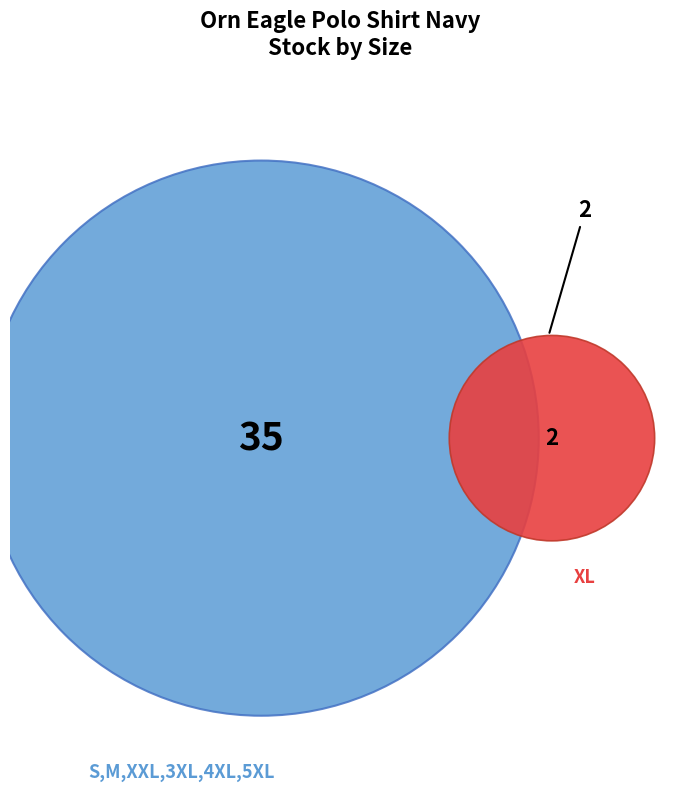

To the nearest percent, what is the combined percentage of 1150NV5XL and 1150NV3XL?

27%